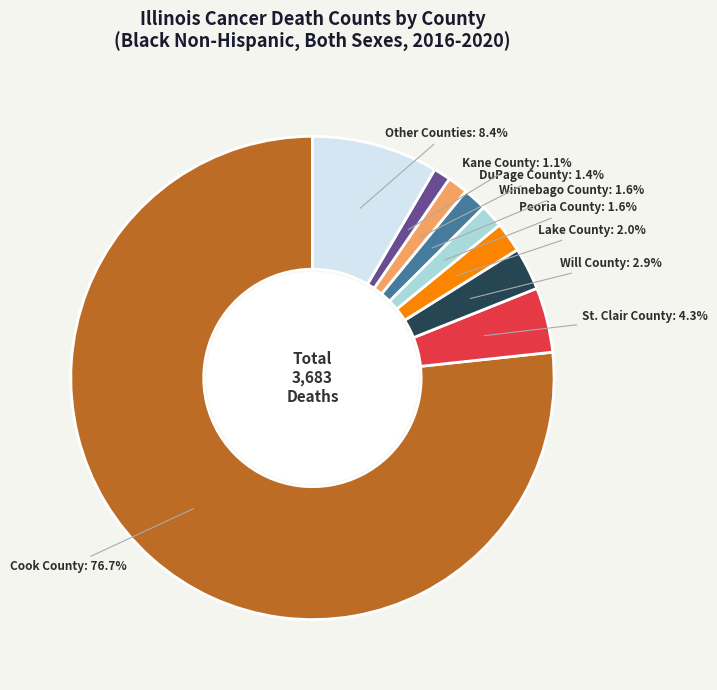

How much of the chart is everything except St. Clair County?

95.7%